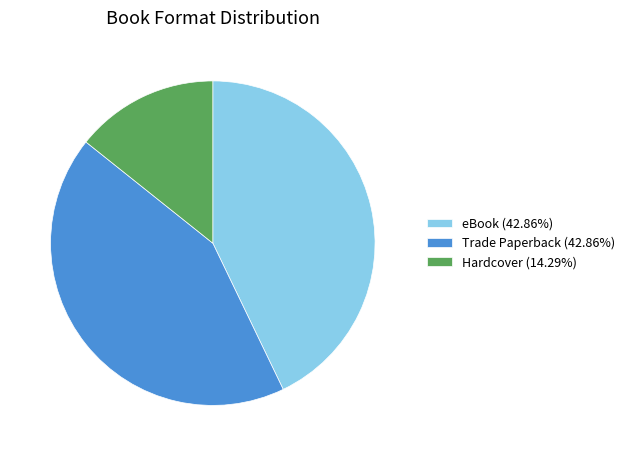

True or false: Hardcover accounts for 7% of the total.

False